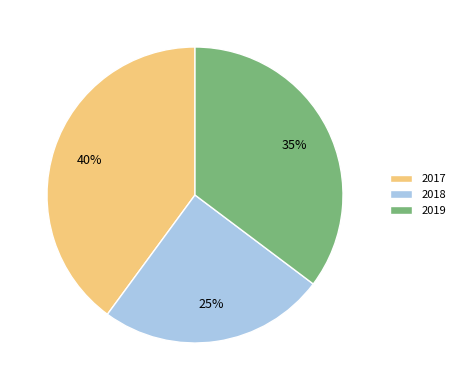

To the nearest percent, what is the combined percentage of 2017 and 2019?

75%